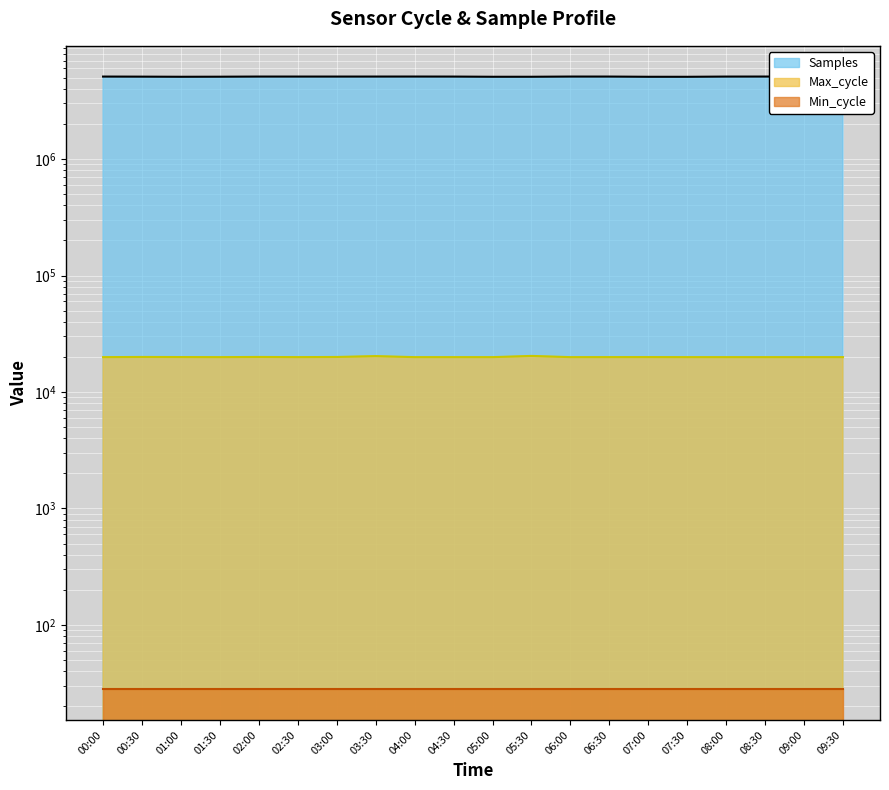

Is the value of Samples at 09:30 greater than the value of Max_cycle at 06:00?

Yes